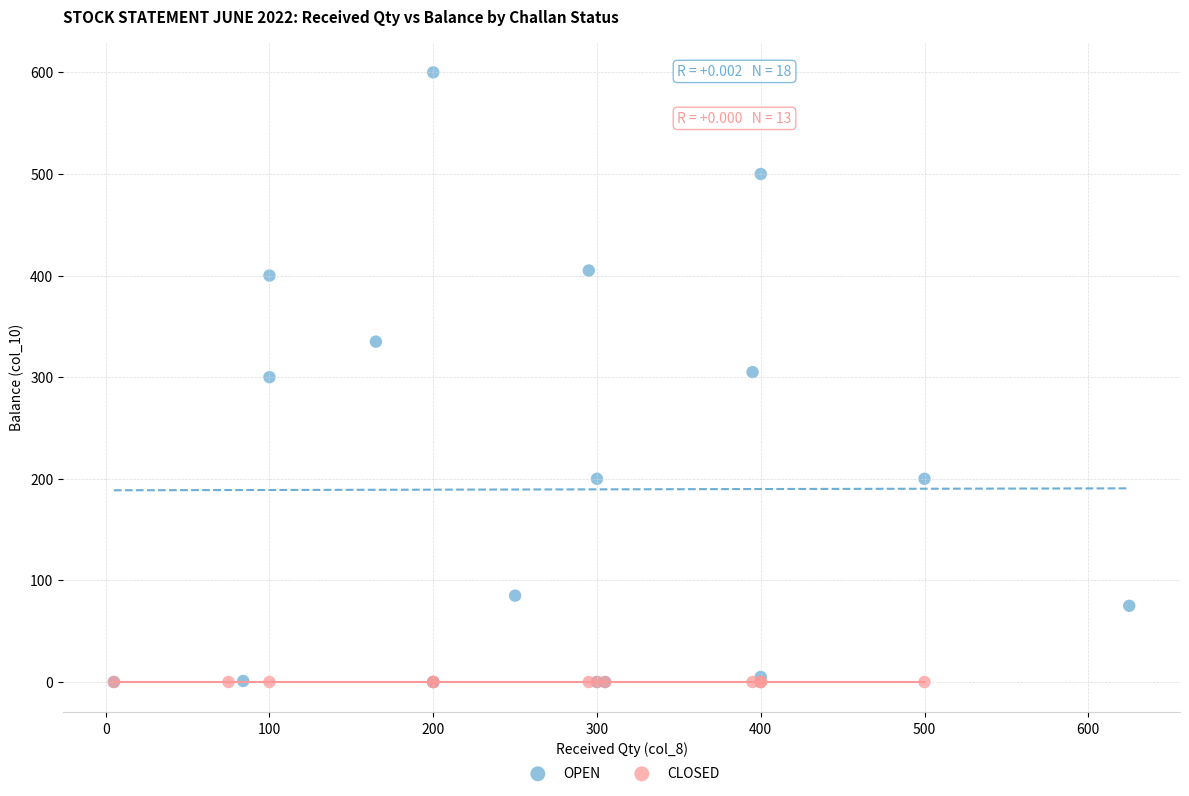

Which series contains the highest Y value?

OPEN